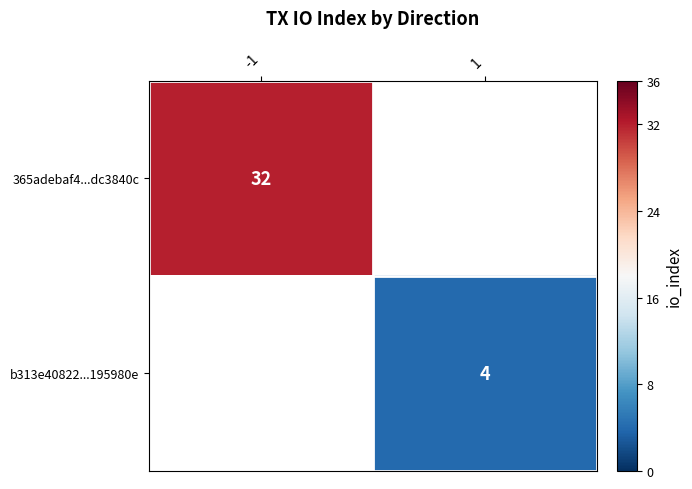

What value does the b313e40822...195980e series have at 1?

4.0